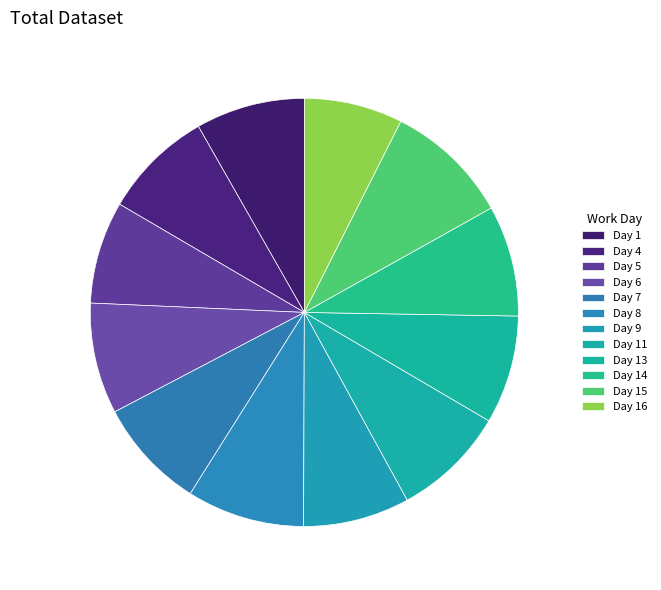

What portion of the pie excludes Day 15?

90.6%